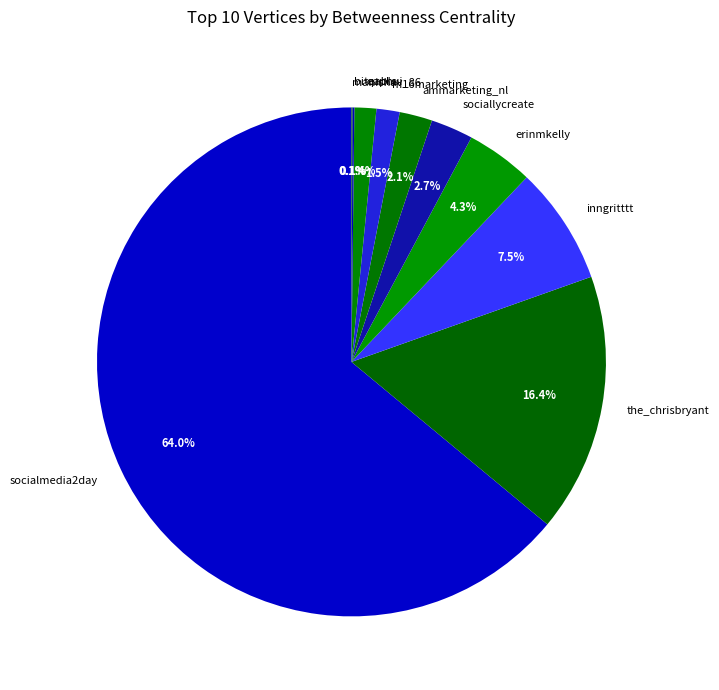

True or false: the_chrisbryant accounts for 10% of the total.

False